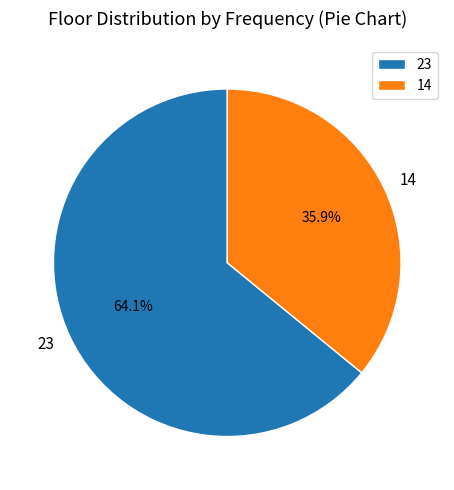

What is the ratio of the value at 14 to the value at 23?

0.6